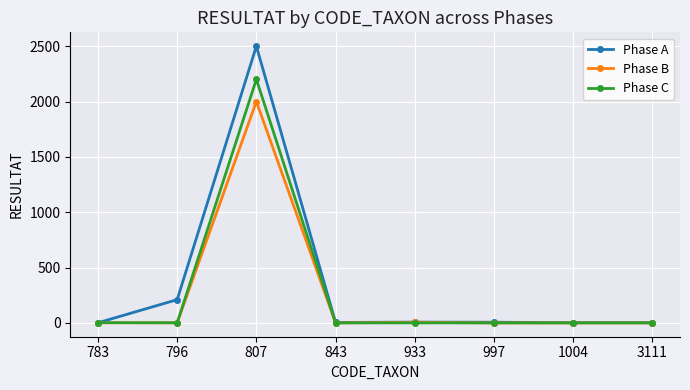

Read the Phase A value at 807.

2500